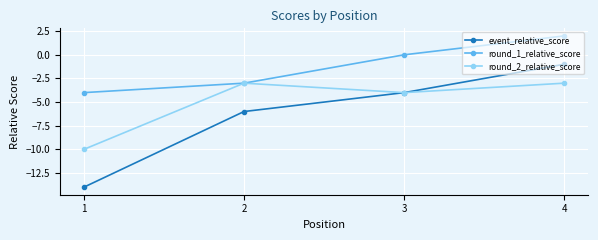

Reading left to right, extract all data points from this chart.

event_relative_score: -14	-6	-4	-1
round_1_relative_score: -4	-3	0	2
round_2_relative_score: -10	-3	-4	-3